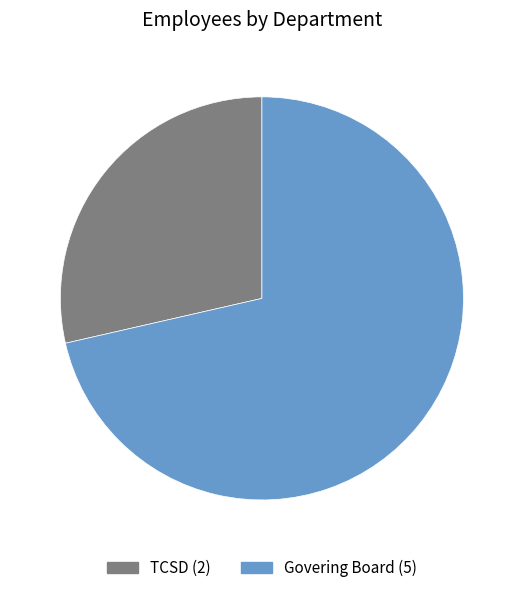

Count the number of slices in the pie.

2